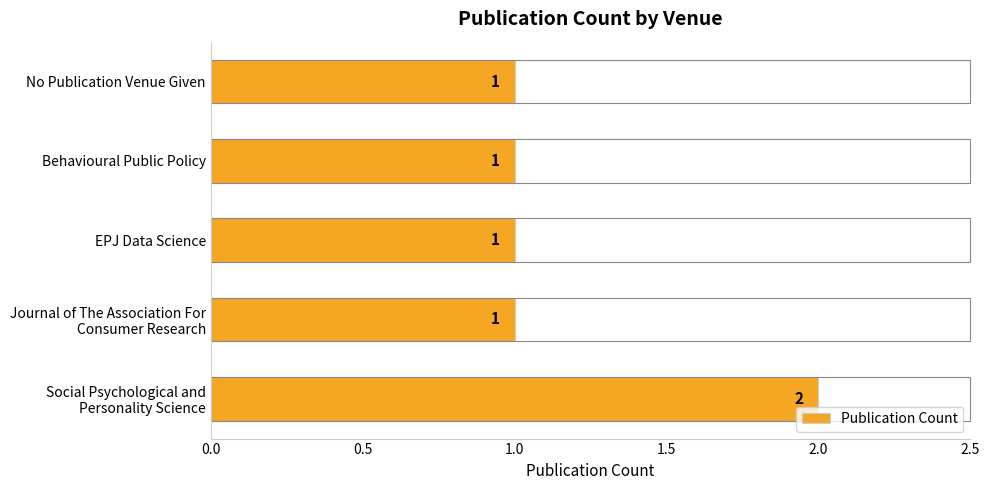

How many values are between 1 and 2?

5